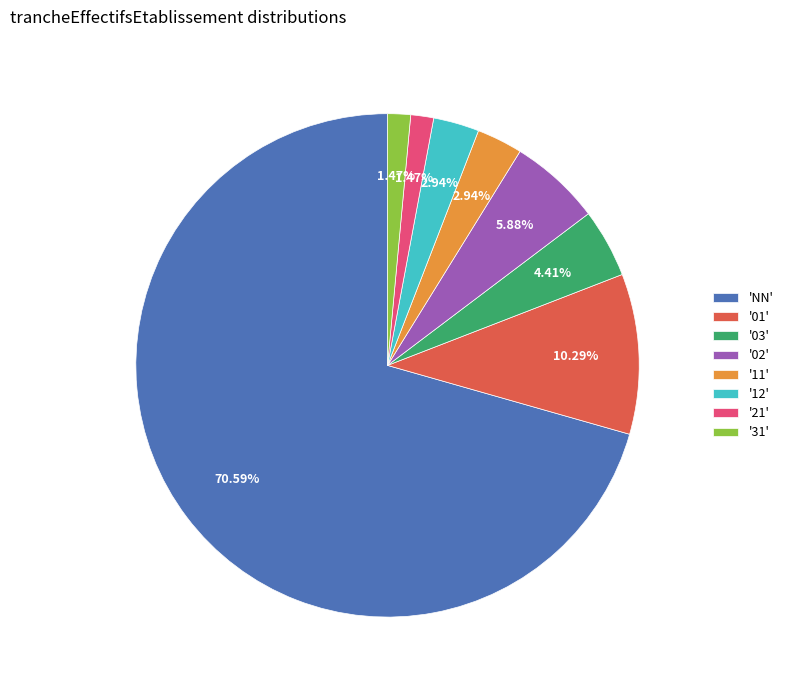

Which slice is the largest?

'NN'